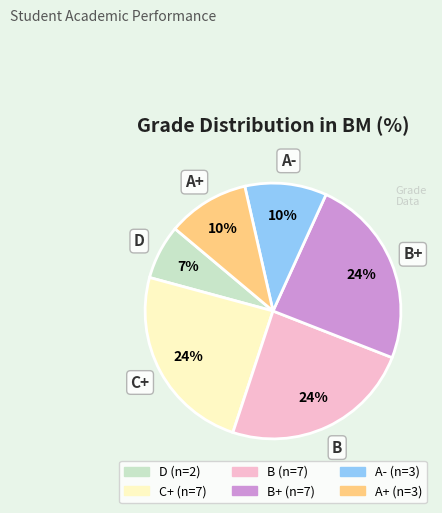

To the nearest percent, what is the difference between the largest and smallest slice percentages?

17%